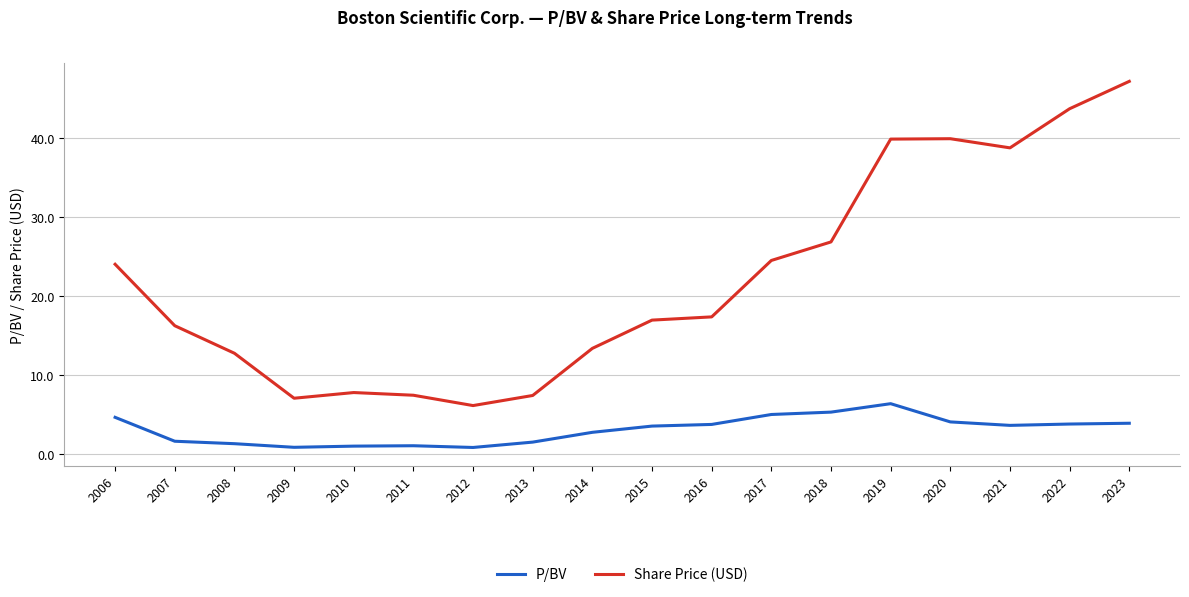

What are all the series names shown in the legend?

P/BV, Share Price (USD)